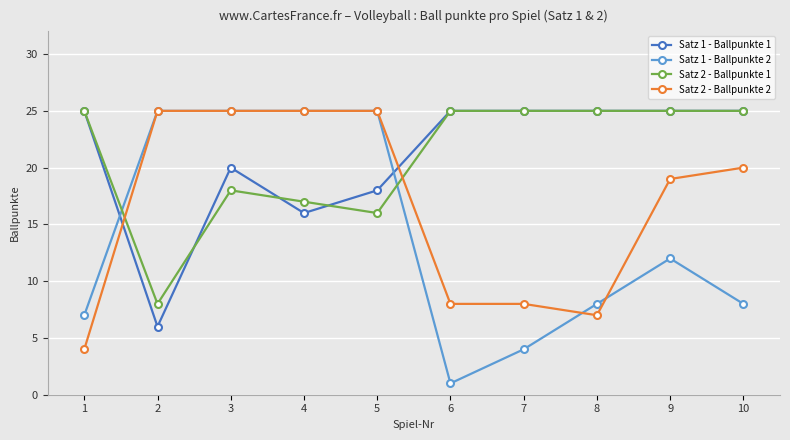

Which category has the lowest value in the Satz 1 - Ballpunkte 1 series?

2